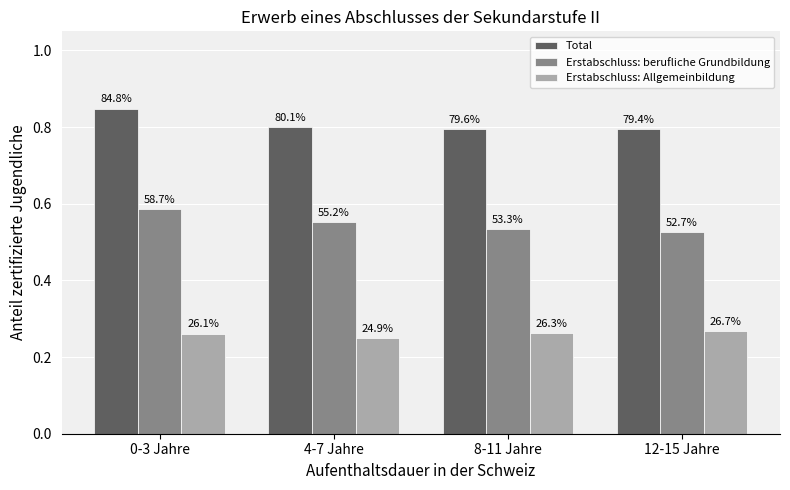

At which category does the chart reach its peak across all series?

0-3 Jahre